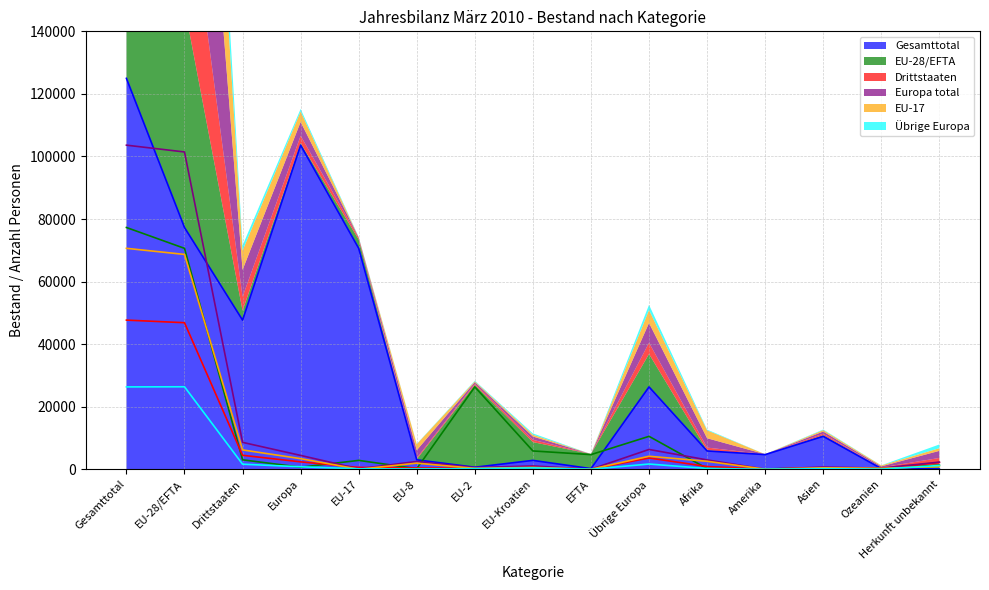

What is the label of the 1st point from the left?

Gesamttotal